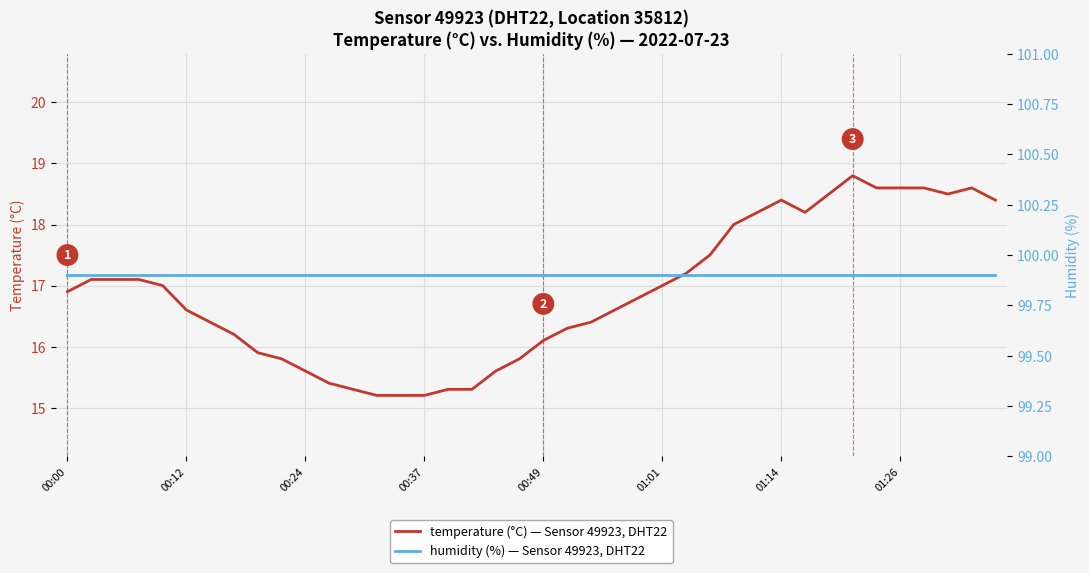

At which category is the sum across all series the highest?

33